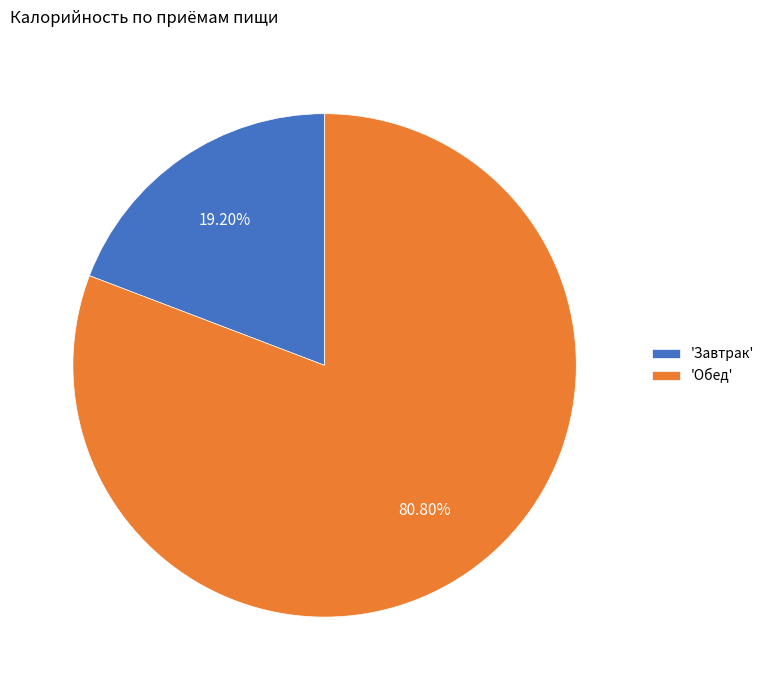

What is the smallest slice in the pie chart?

'Завтрак'